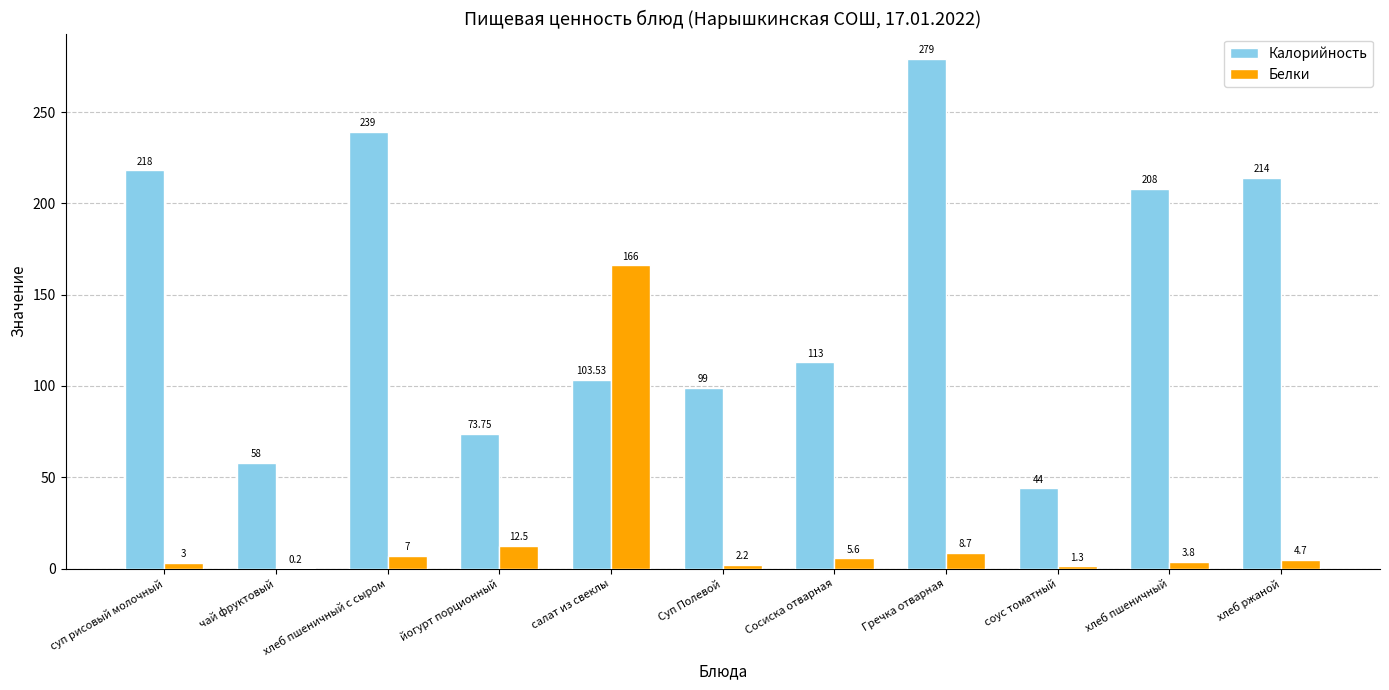

Between чай фруктовый and хлеб пшеничный, which series saw the biggest shift?

Калорийность